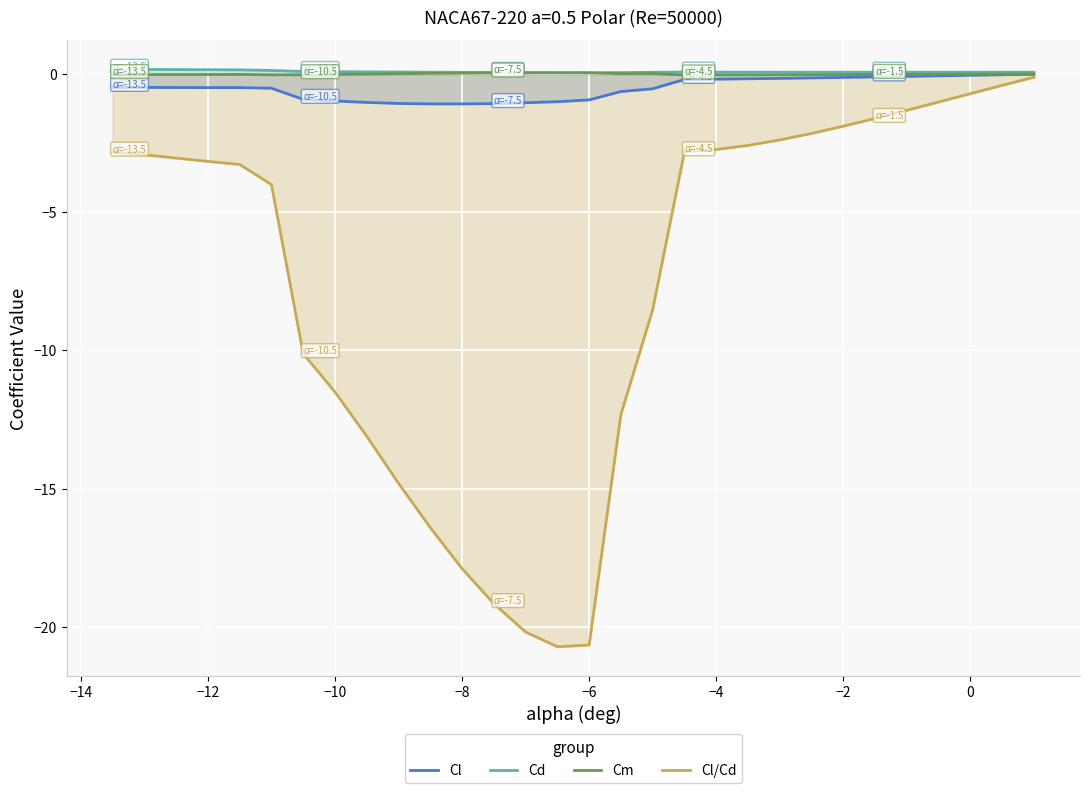

What are all the series names shown in the legend?

Cl, Cd, Cm, Cl/Cd